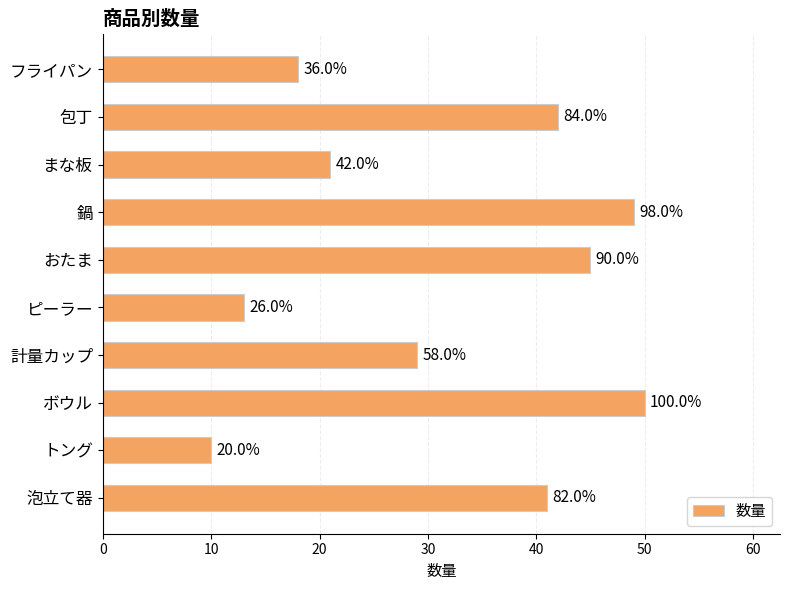

What is the difference between the second highest and minimum values?

39